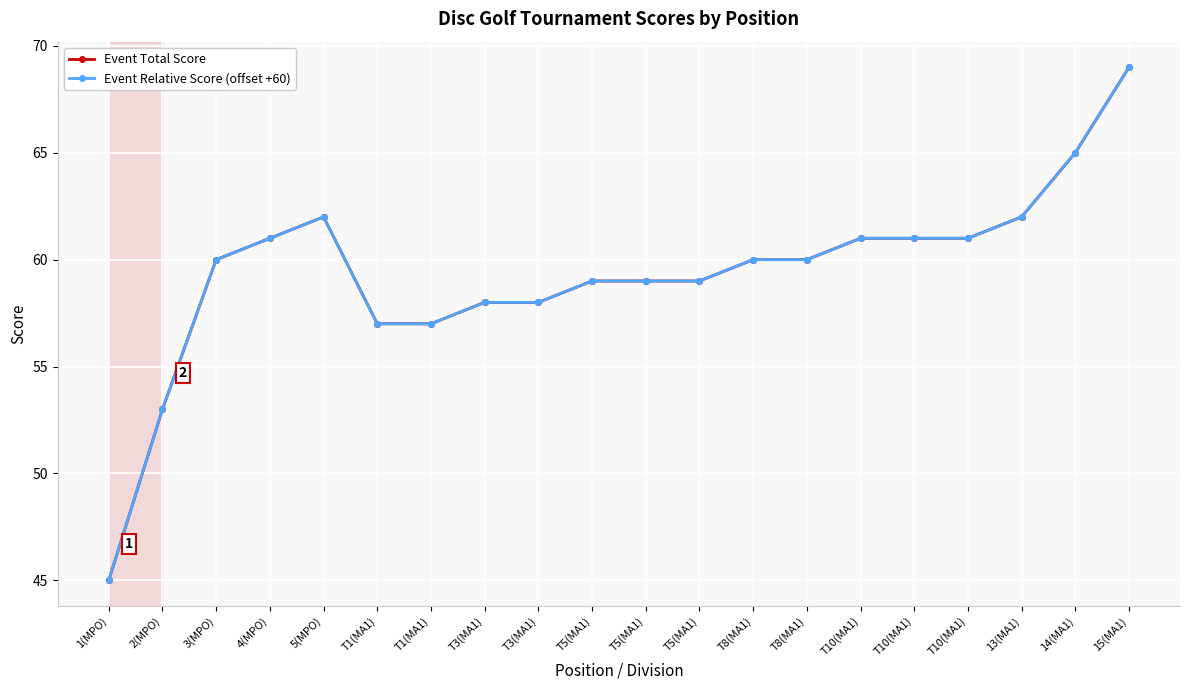

How many lines are shown in the chart?

2